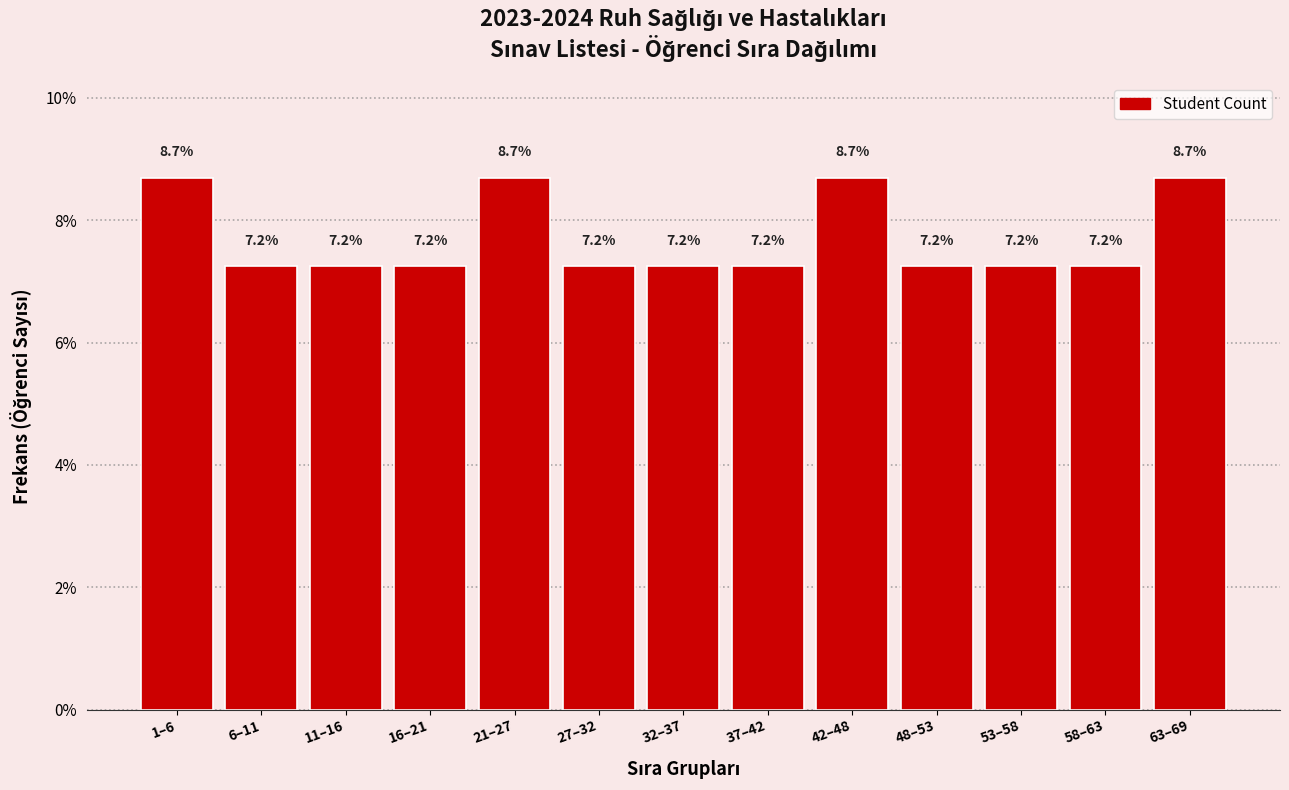

Reading right to left, extract all data points from this chart.

8.7	7.2	7.2	7.2	8.7	7.2	7.2	7.2	8.7	7.2	7.2	7.2	8.7